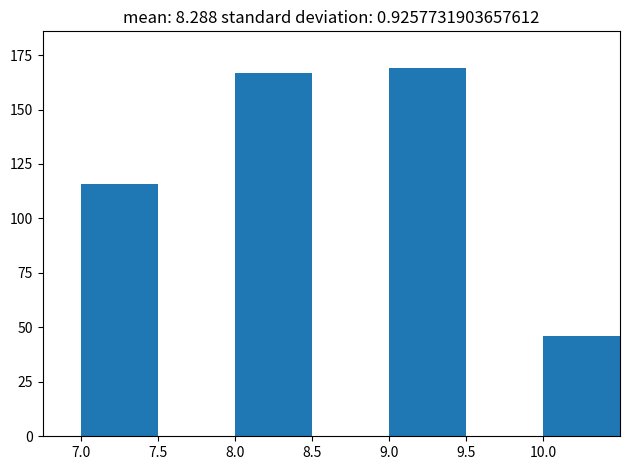

Reading right to left, transcribe all the data shown in this chart.

10.0=46	9.0=169	8.0=167	7.0=116